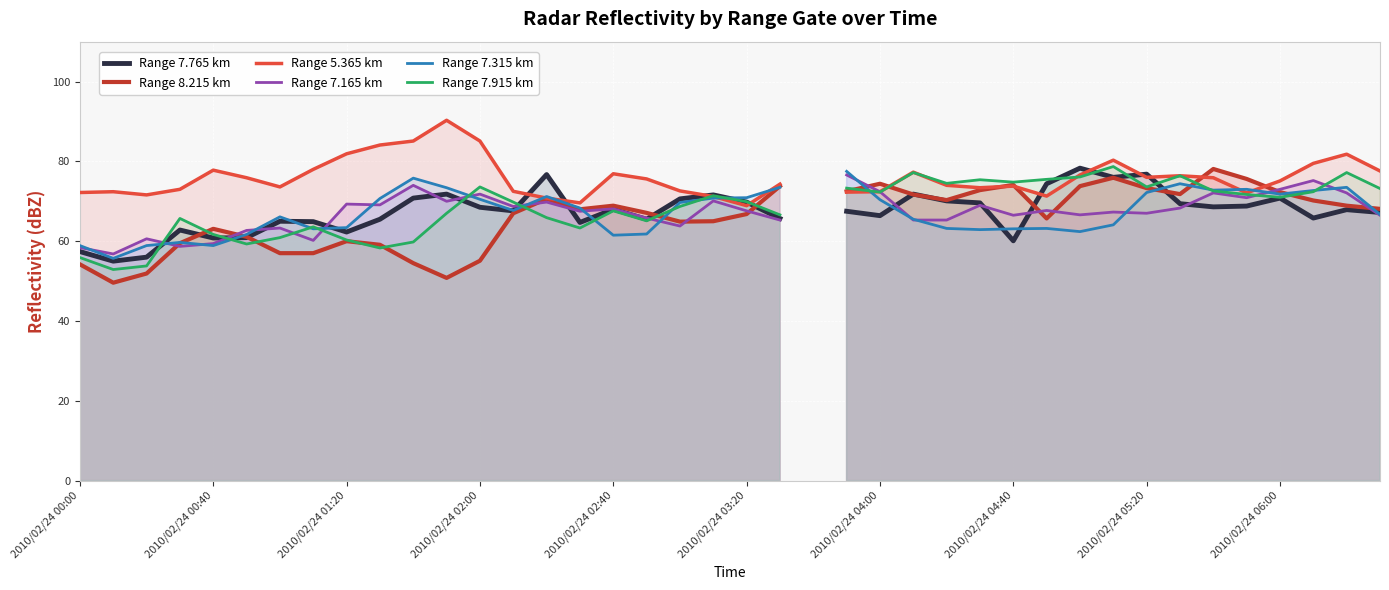

What is the difference between the maximum and minimum values in the Range 7.765 km series?

23.3